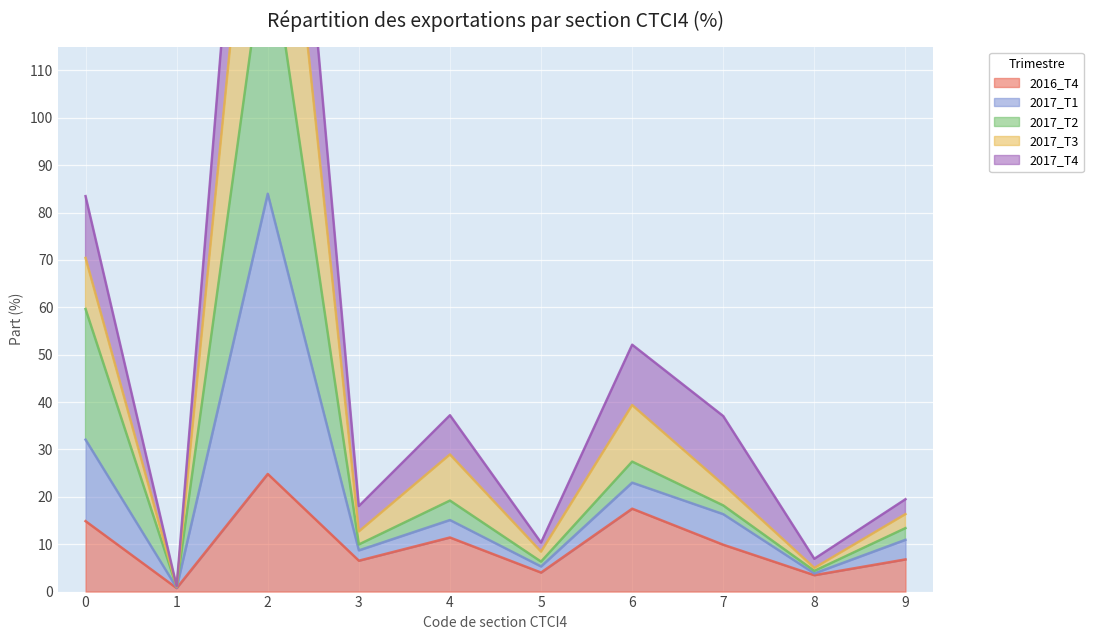

The value of 2016_T4 at 2 is 8.1. True or false?

False